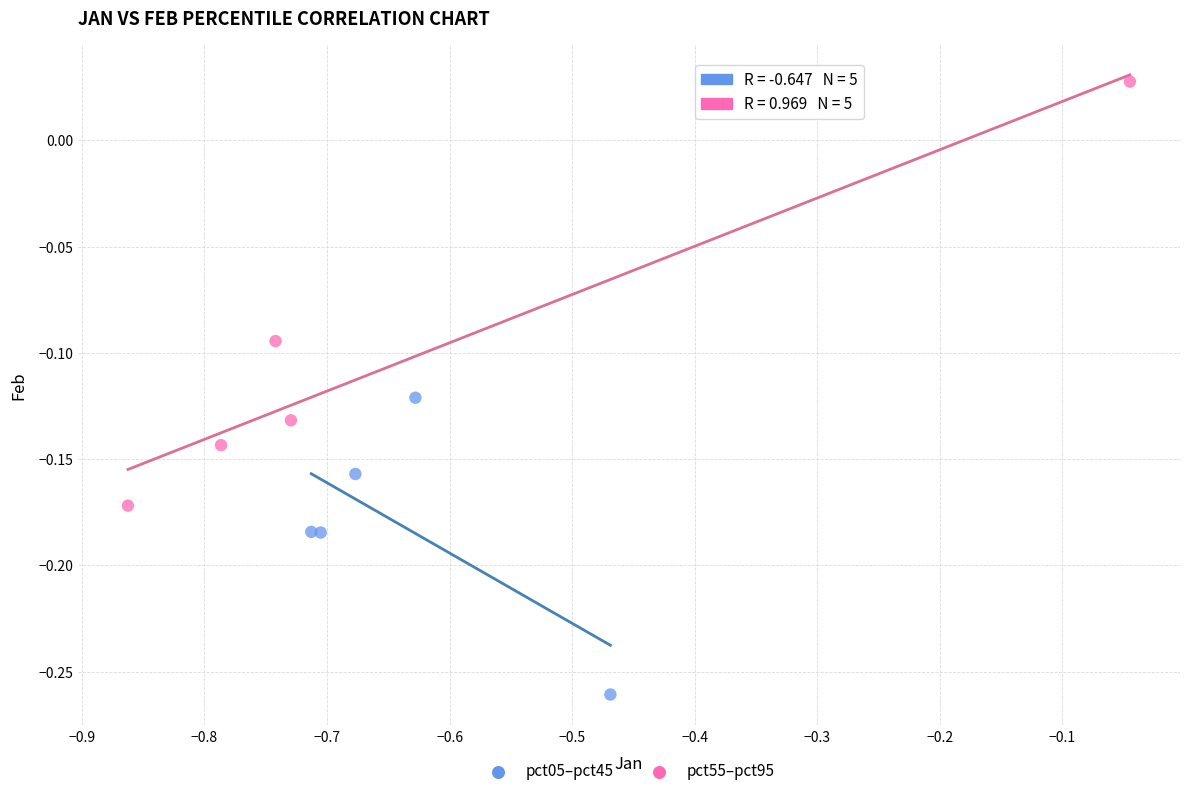

Which series has the widest spread of Y values?

pct55–pct95